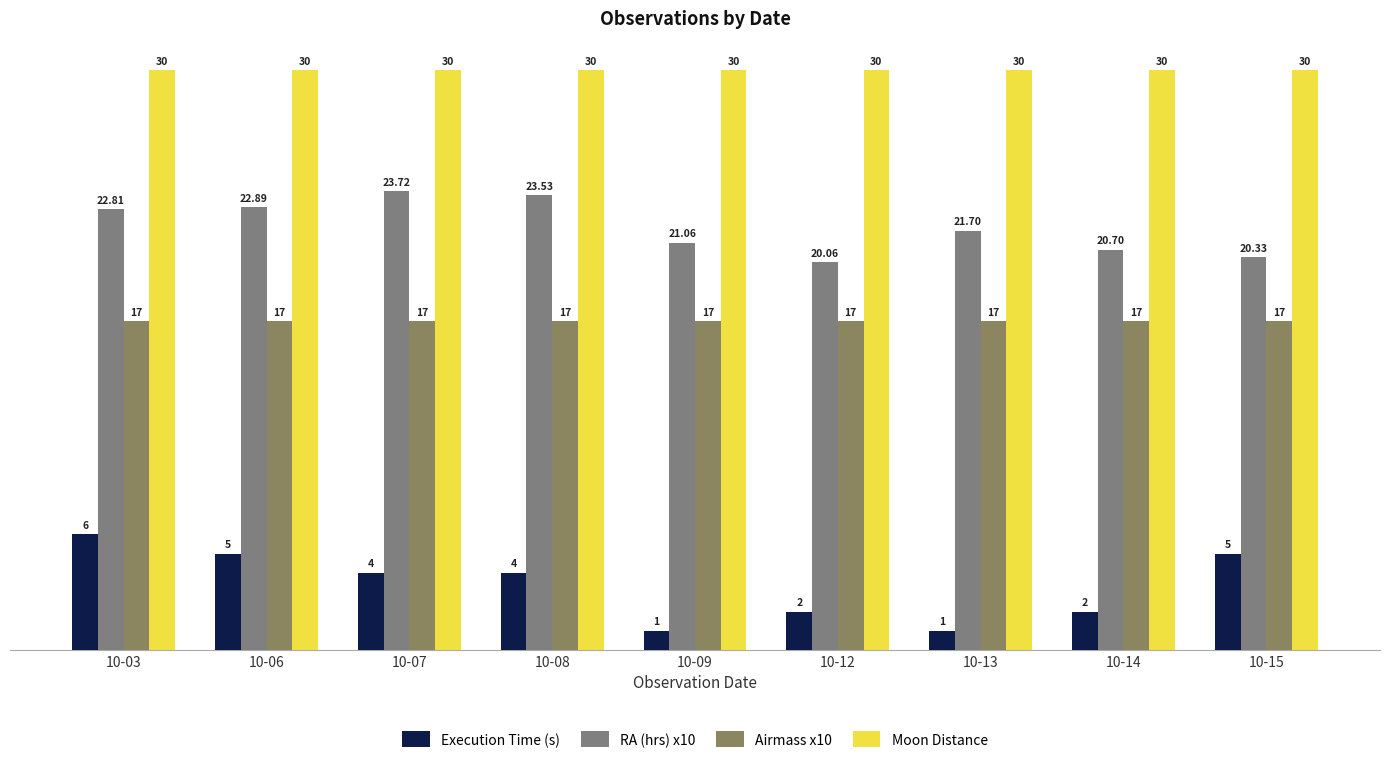

What is the value of the RA (hrs) x10 bar at the 3rd from the left?

23.7